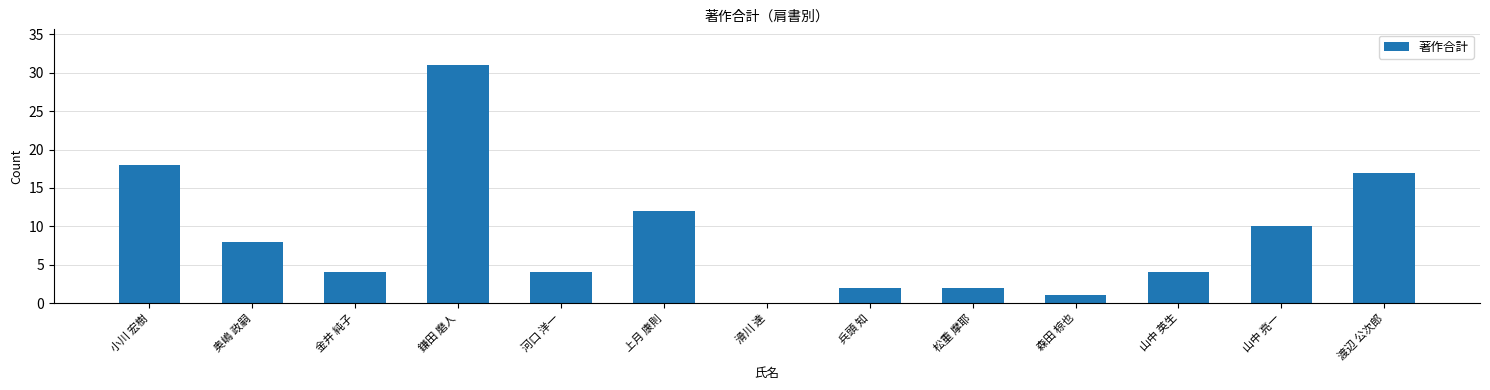

What is the sum of all values?

113